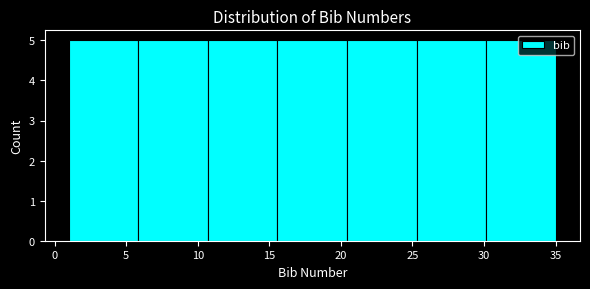

Reading left to right, transcribe this chart: for each bar, give the range it covers on the x-axis and its height. Neither the bar edges nor the heights are printed on the chart, so give them approximately, as read against the axes.

1.0 to 6.0: 5
6.0 to 10.5: 5
10.5 to 15.5: 5
15.5 to 20.5: 5
20.5 to 25.5: 5
25.5 to 30.0: 5
30.0 to 35.0: 5